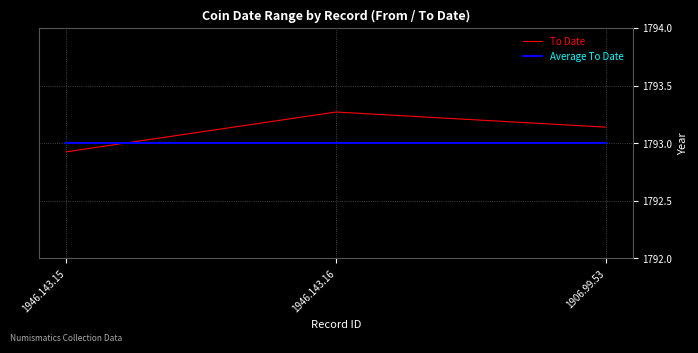

Does the chart display data point markers on the line(s)?

No